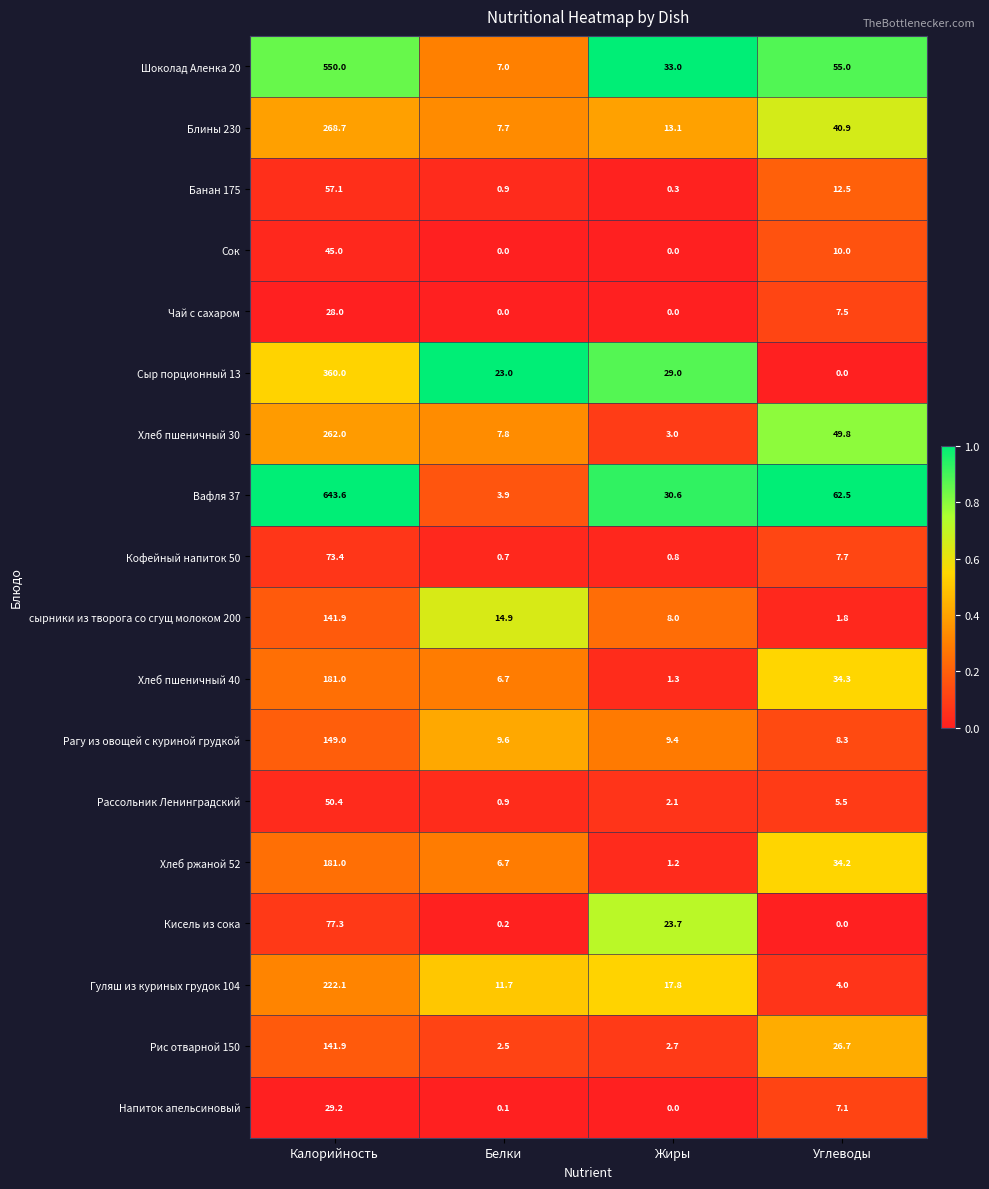

What is the total value across all series at Белки?

104.3